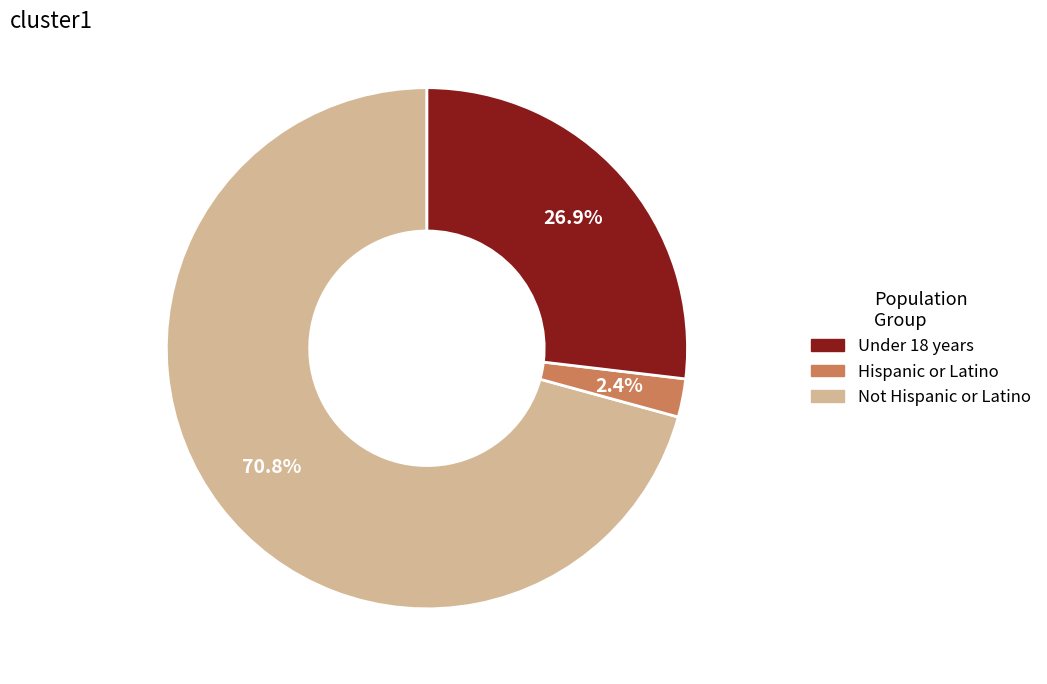

Is there any slice that represents more than half of the pie?

Yes